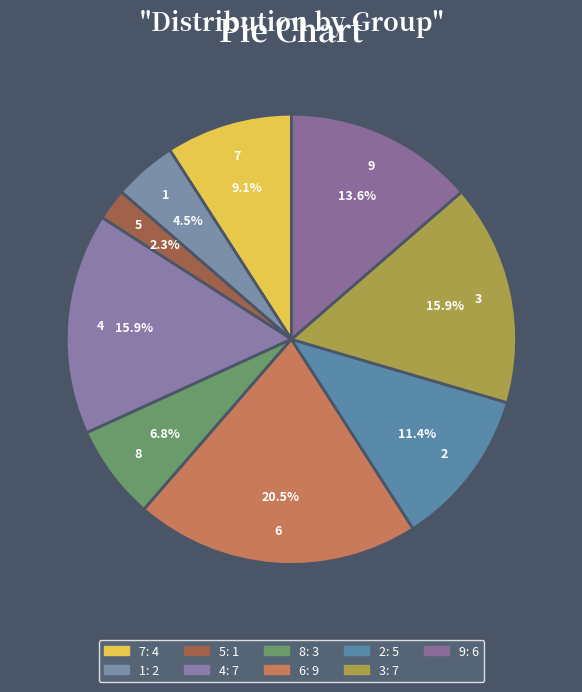

What is the total percentage of 7 and 3?

25.0%